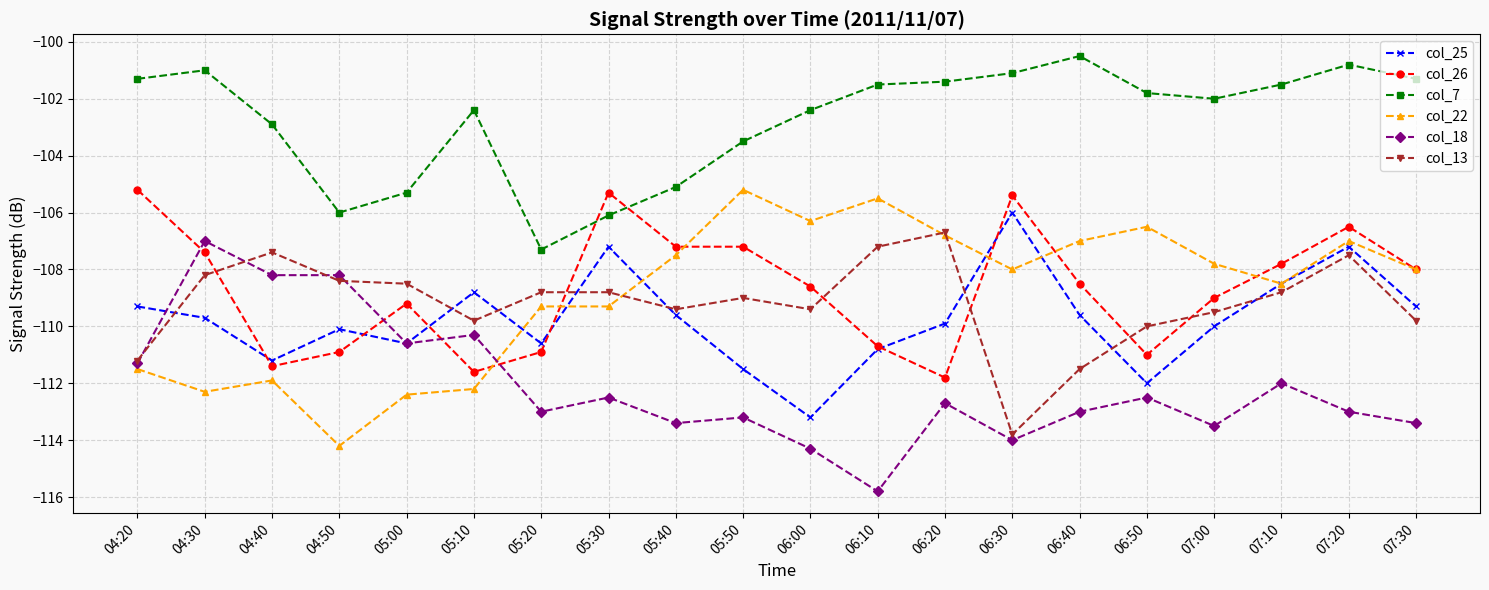

At which label does col_22 reach its peak?

05:50